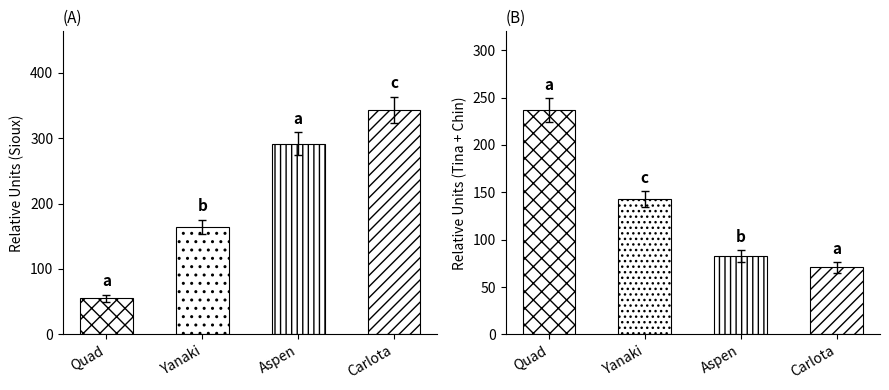

At how many categories does at least one series exceed 12?

4